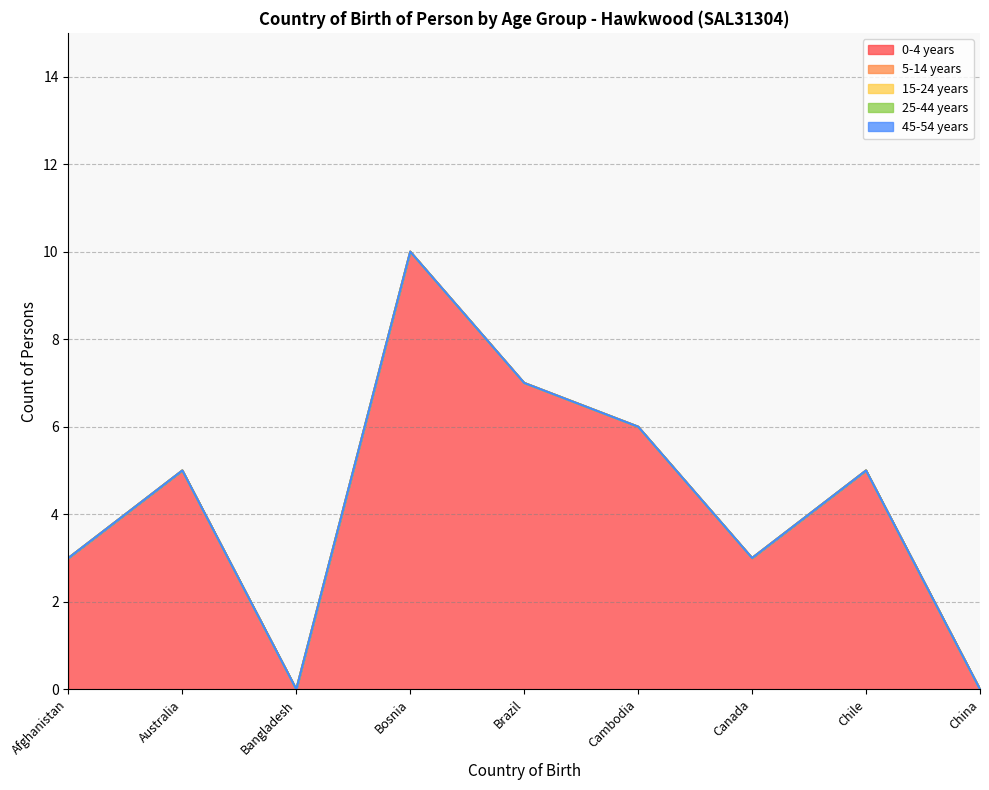

Reading right to left, list all the values displayed in this chart.

0-4 years: China=0	Chile=5	Canada=3	Cambodia=6	Brazil=7	Bosnia=10	Bangladesh=0	Australia=5	Afghanistan=3
5-14 years: China=0	Chile=0	Canada=0	Cambodia=0	Brazil=0	Bosnia=0	Bangladesh=0	Australia=0	Afghanistan=0
15-24 years: China=0	Chile=0	Canada=0	Cambodia=0	Brazil=0	Bosnia=0	Bangladesh=0	Australia=0	Afghanistan=0
25-44 years: China=0	Chile=0	Canada=0	Cambodia=0	Brazil=0	Bosnia=0	Bangladesh=0	Australia=0	Afghanistan=0
45-54 years: China=0	Chile=0	Canada=0	Cambodia=0	Brazil=0	Bosnia=0	Bangladesh=0	Australia=0	Afghanistan=0